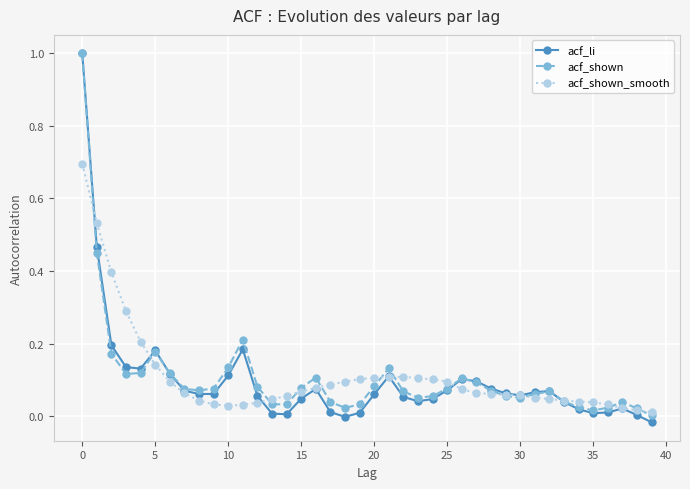

At how many categories does at least one series exceed 0?

40